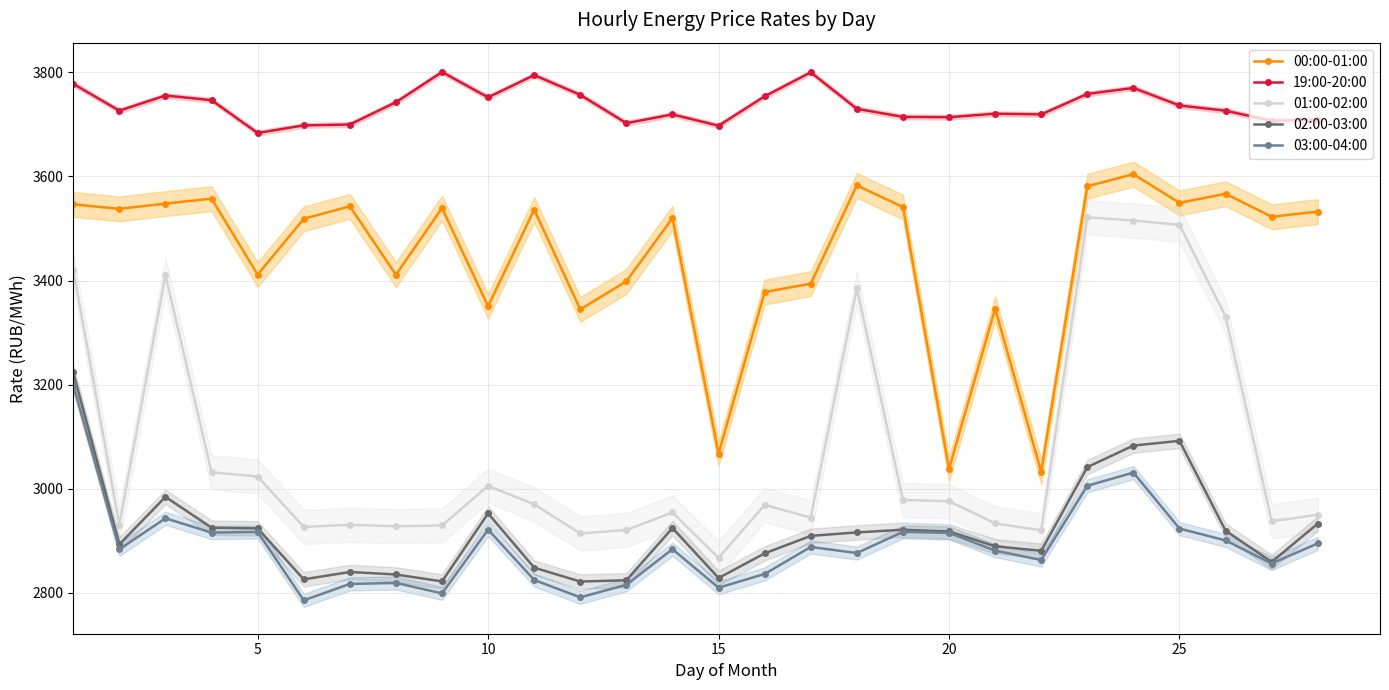

The 00:00-01:00 series shows 960.9 at 20. True or false?

False